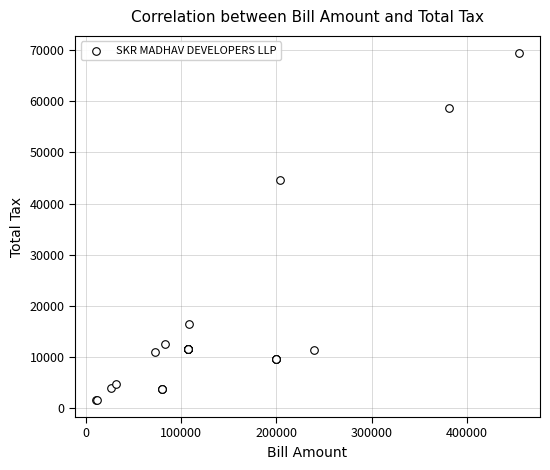

What Y value in the scatter plot is closest to 35528?

44625.0